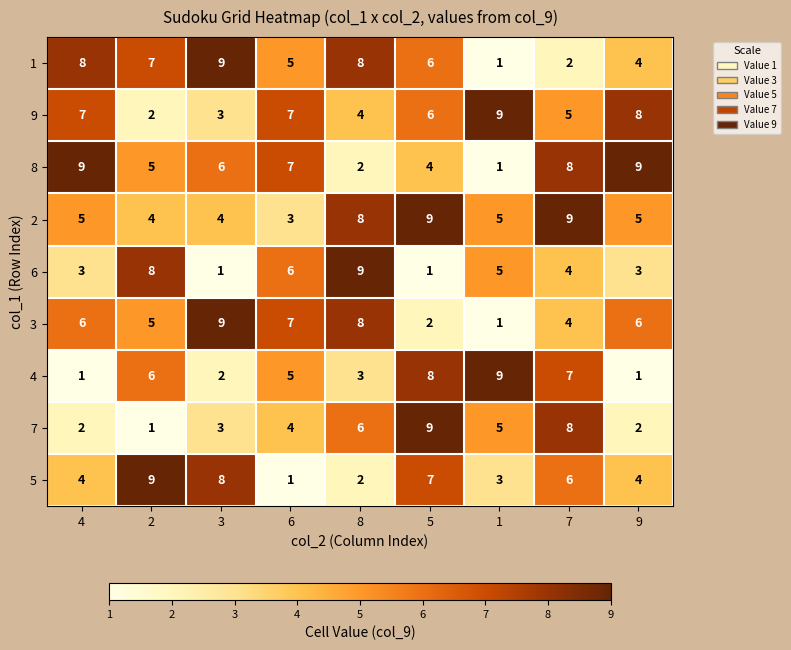

What is the average value of the 9 series?

6